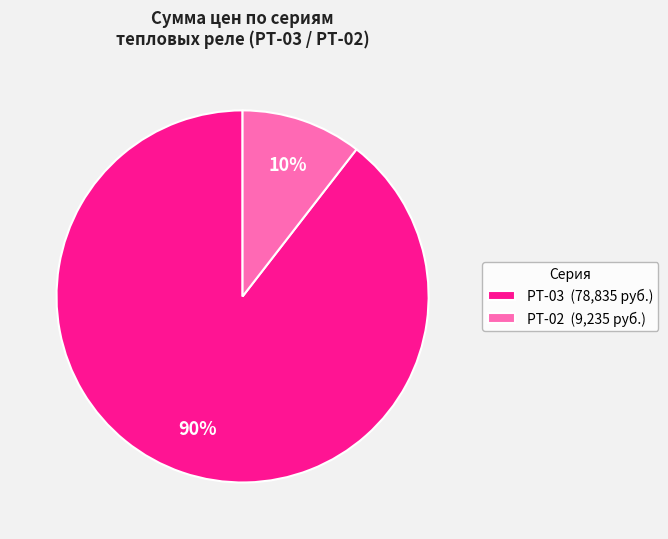

Is the sum of РТ-02 (9,235 руб.) and РТ-03 (78,835 руб.) greater than half?

Yes